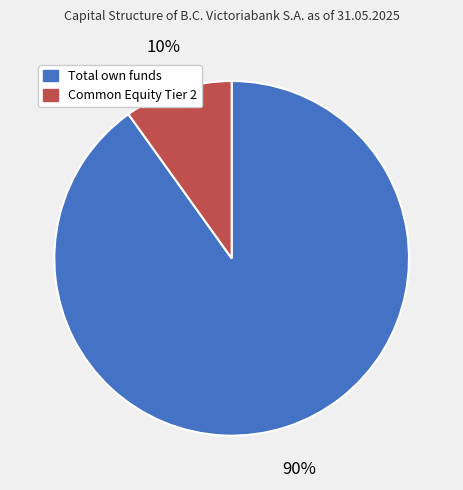

How many segments does this pie chart have?

2